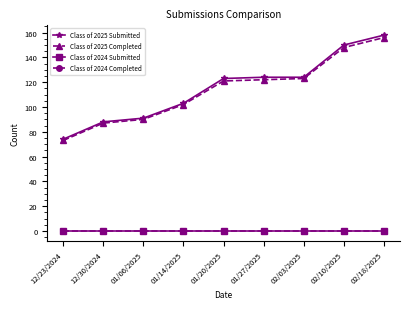

Is this an area chart (filled region under the line)?

No